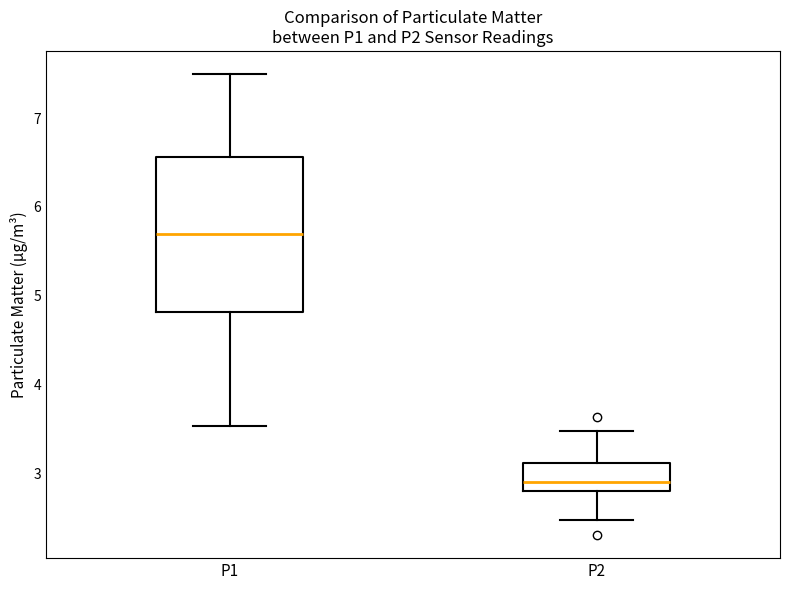

Reading left to right, transcribe this box plot: for each box, give where its median line is, the range the box spans, and where its two whiskers end, as read against the y-axis. The values are not printed on the chart, so give them approximately, as read against the axis.

P1: median 5.7, box 4.8 to 6.6, whiskers 3.5 to 7.5
P2: median 2.9, box 2.8 to 3.1, whiskers 2.5 to 3.5